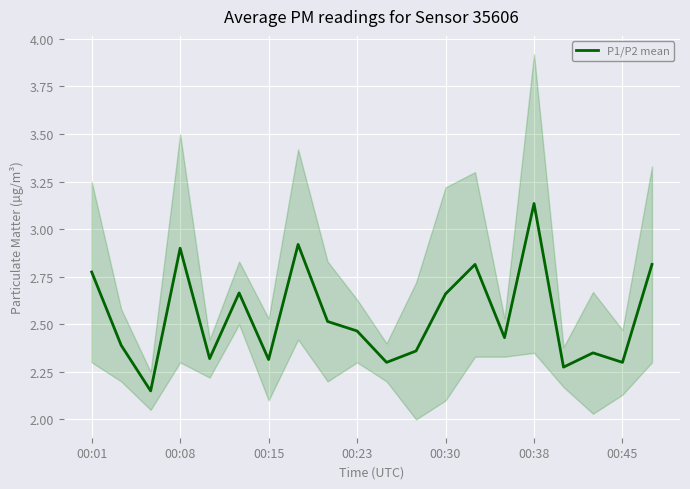

The value of P1/P2 mean at 00:08 is 2.9. True or false?

True